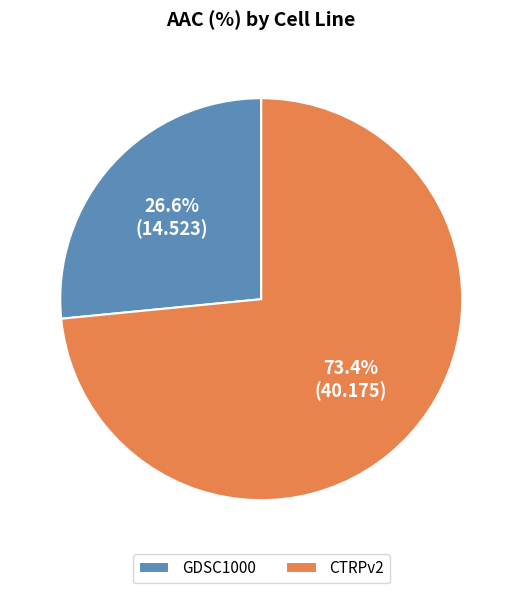

Is there any slice that represents more than half of the pie?

Yes